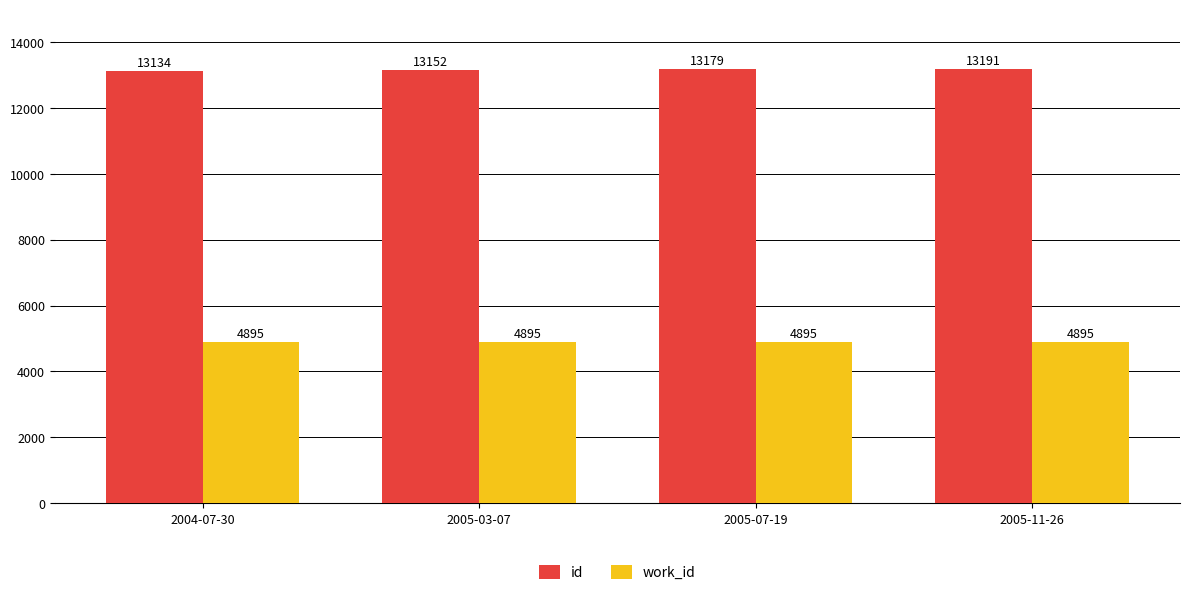

Count the number of categories in the chart.

4